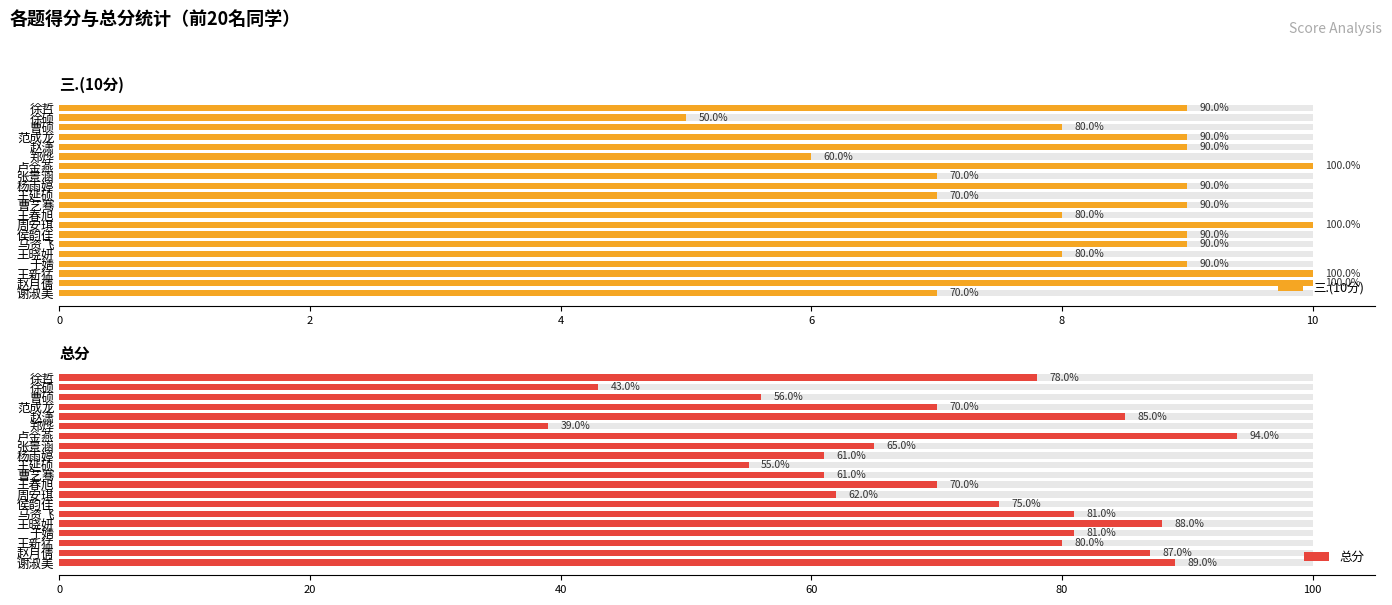

What is the maximum value for 总分?

94